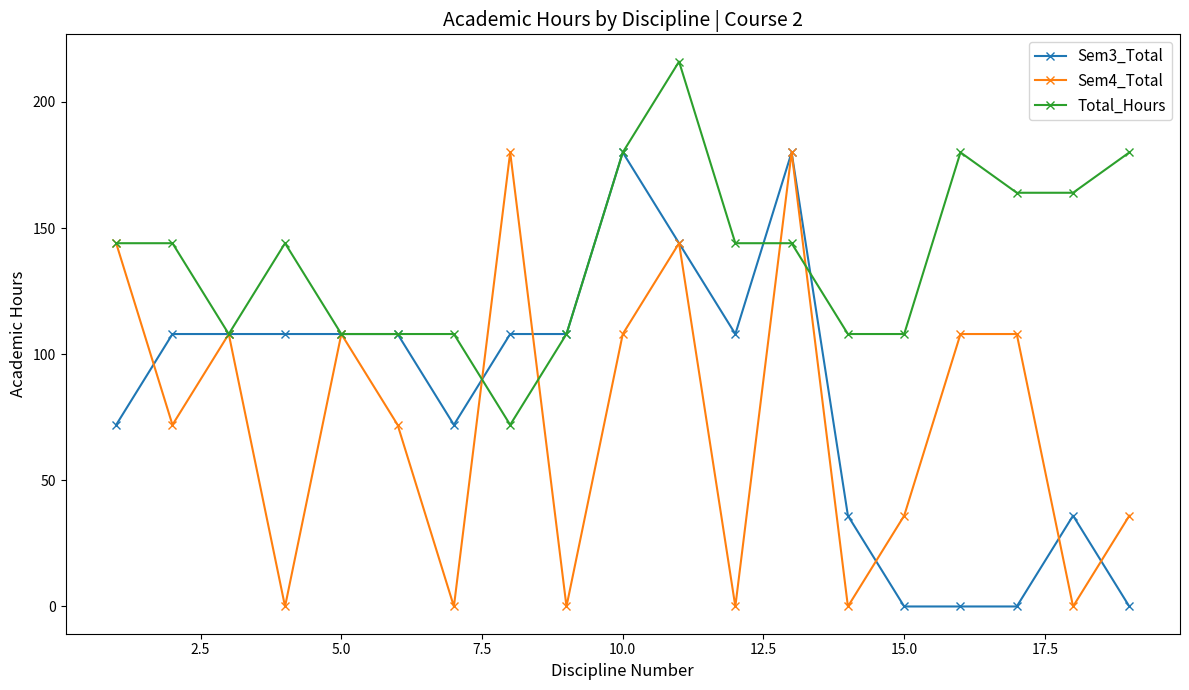

How many distinct data groups are displayed?

3